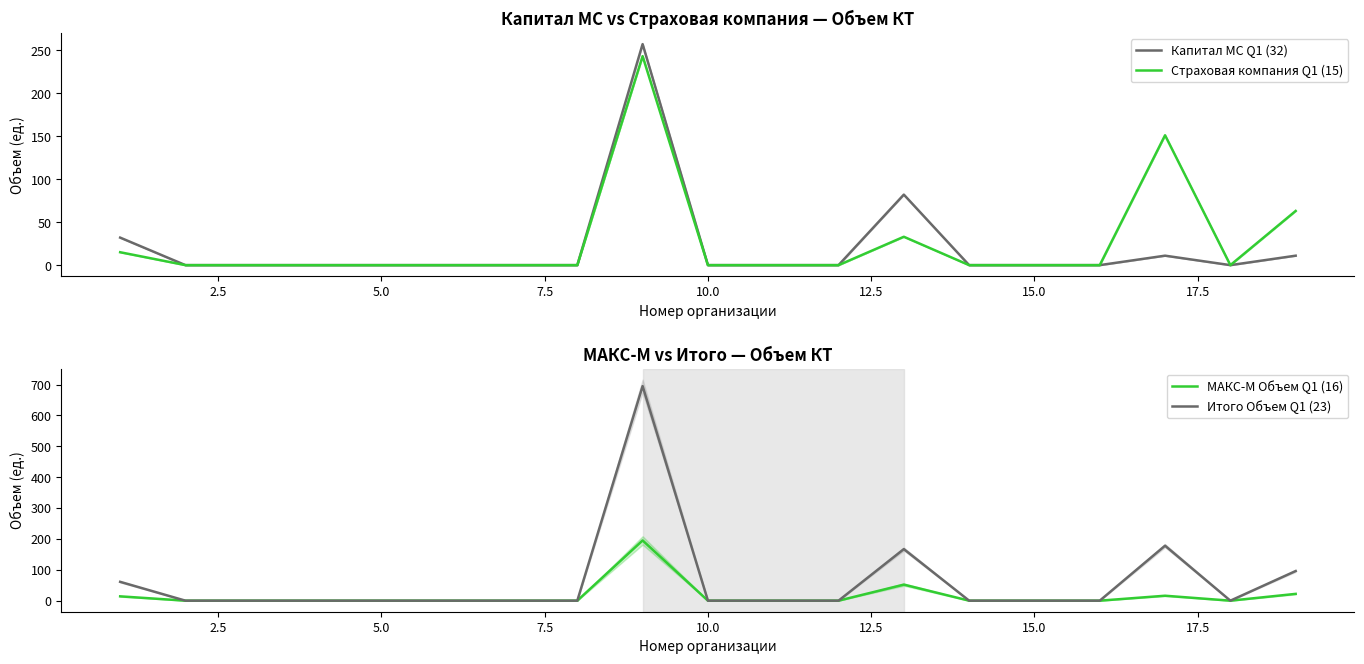

Is the value of МАКС-М Объем Q1 (16) at 15.0 greater than the value of Итого Объем Q1 (23) at 15.0?

No